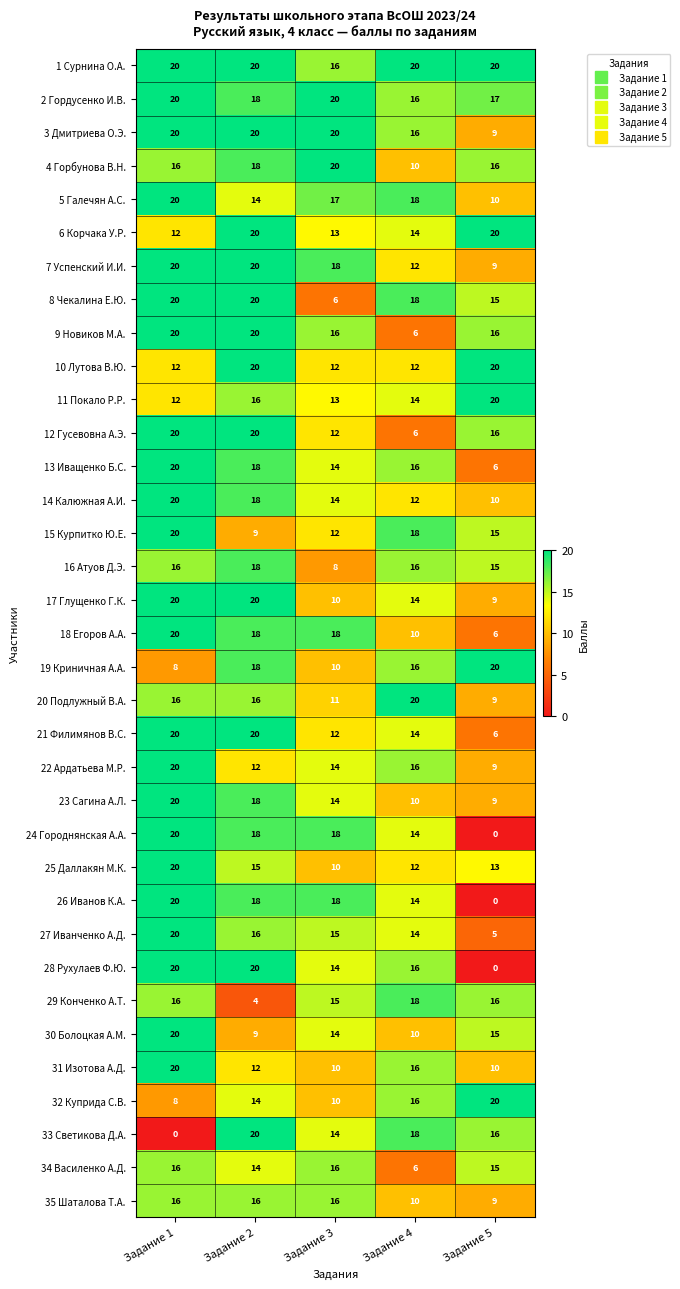

The 21 Филимянов В.С. series shows 12 at Задание 2. True or false?

False